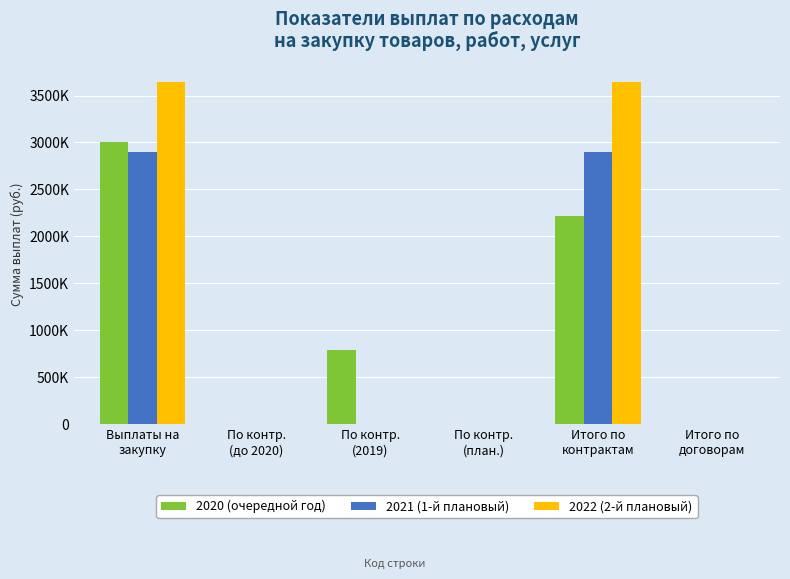

Where is 2022 (2-й плановый) nearest to the value 1822500?

Выплаты на
закупку